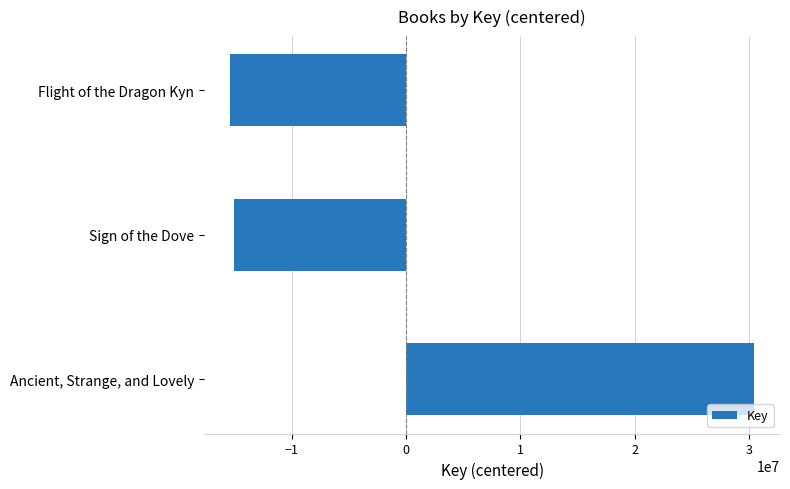

Are the bars horizontal?

Yes